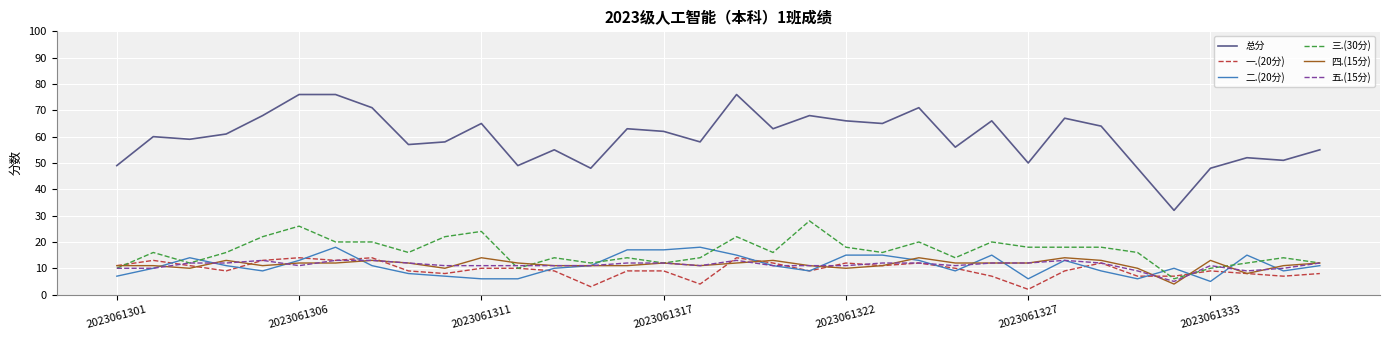

What is the maximum value shown in the chart?

76